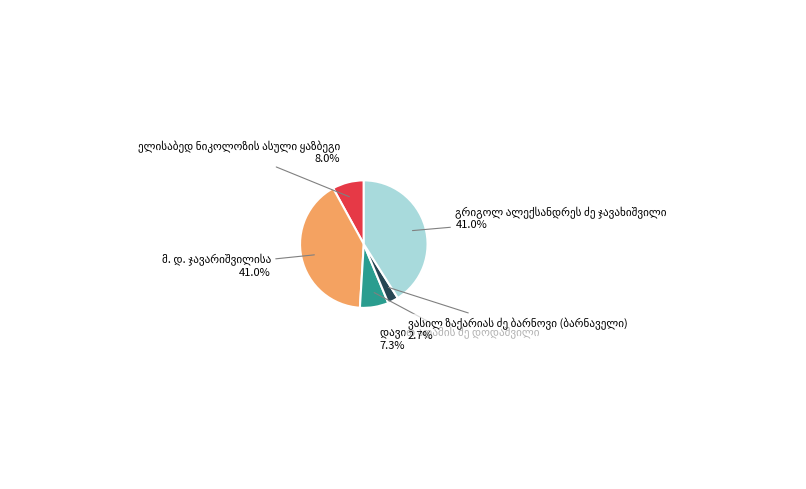

Count the number of slices in the pie.

5